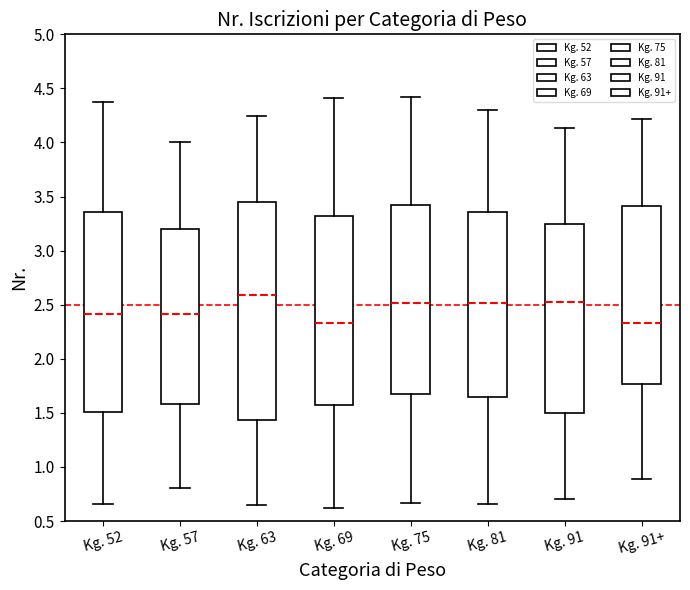

Where does the median line of the box for Kg. 69 sit on the y-axis? The values are not printed on the chart, so give them approximately, as read against the axis.

2.35